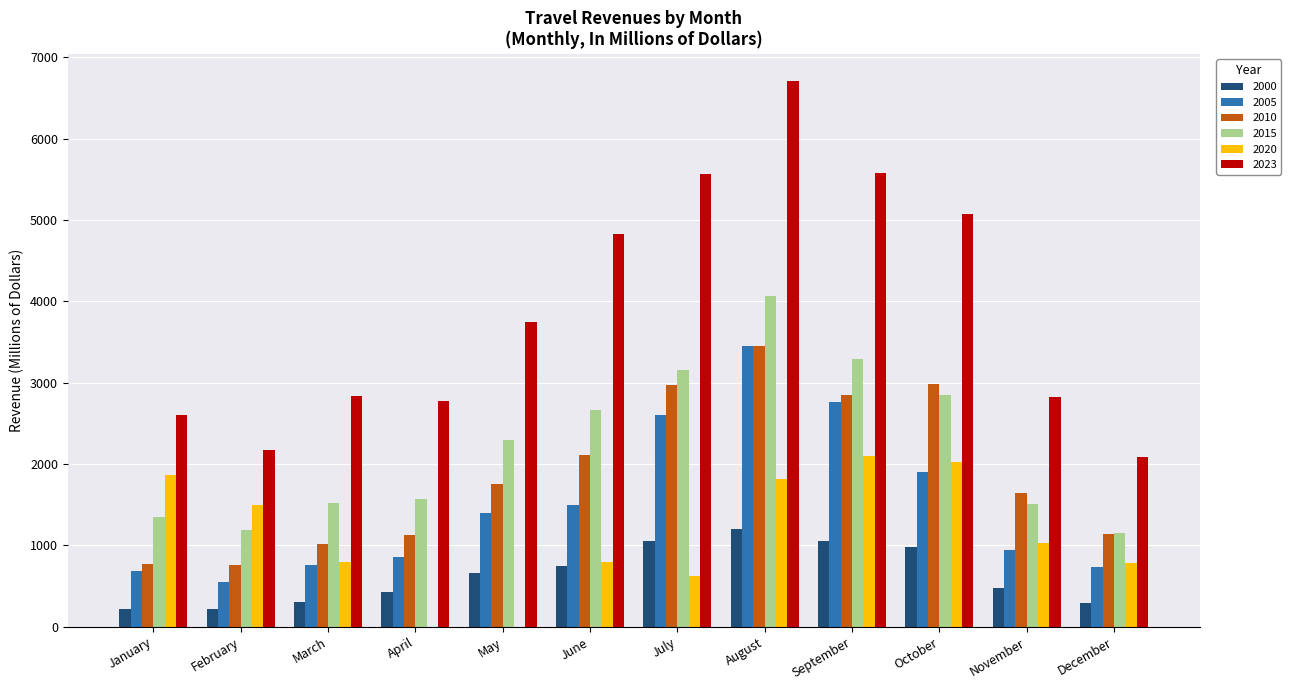

What are all the series names shown in the legend?

2000, 2005, 2010, 2015, 2020, 2023